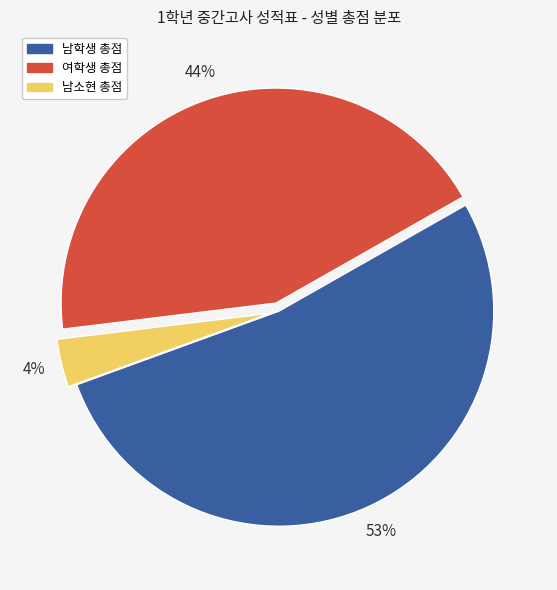

What is the largest slice in the pie chart?

남학생 총점